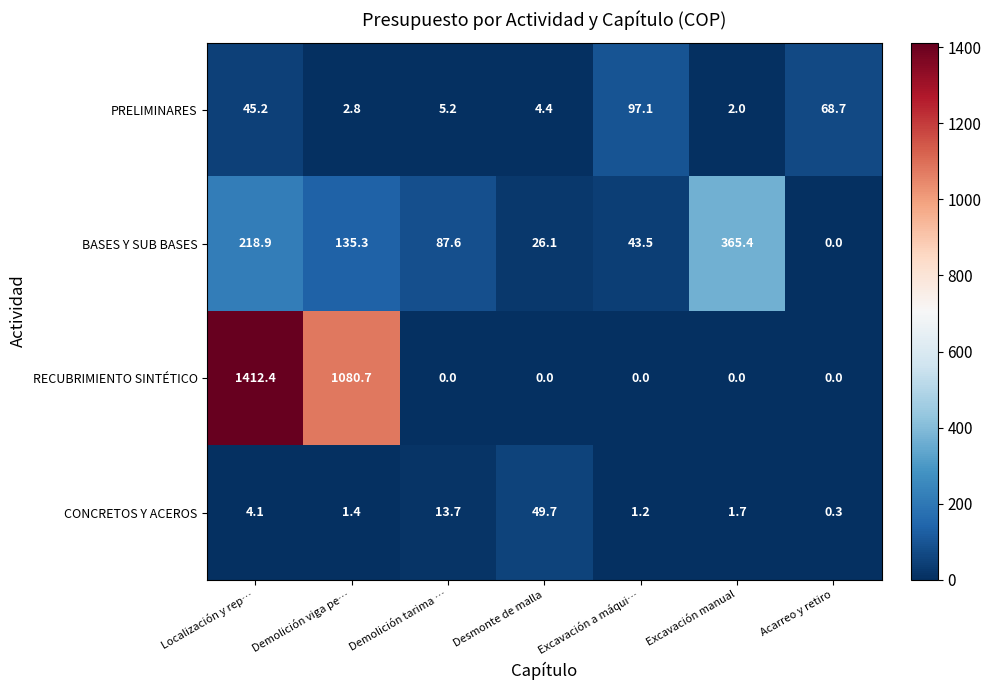

At how many categories does at least one series exceed 338?

3